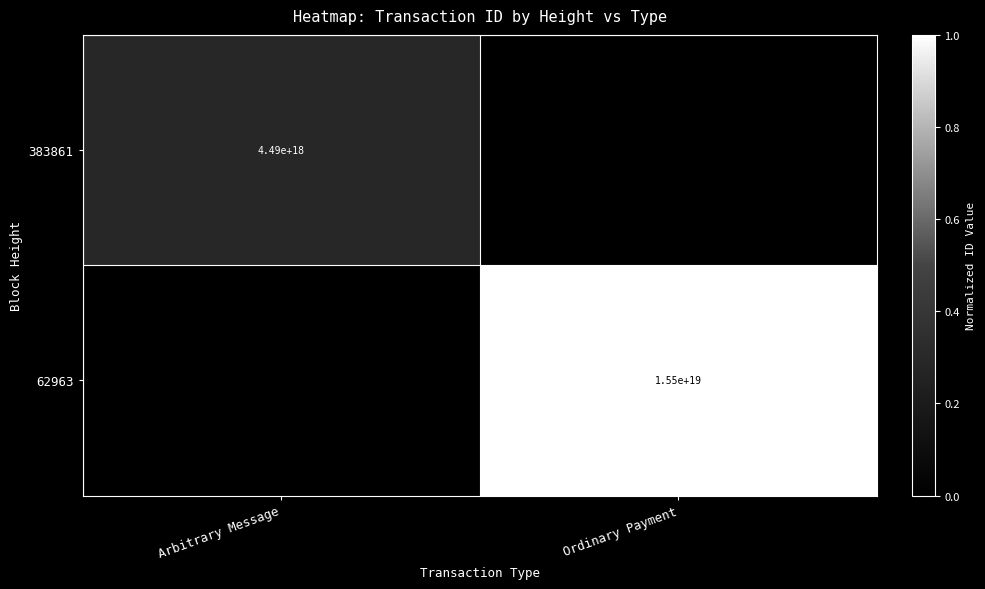

True or false: 383861 has a value of 2526070574421073920 at Arbitrary Message.

False